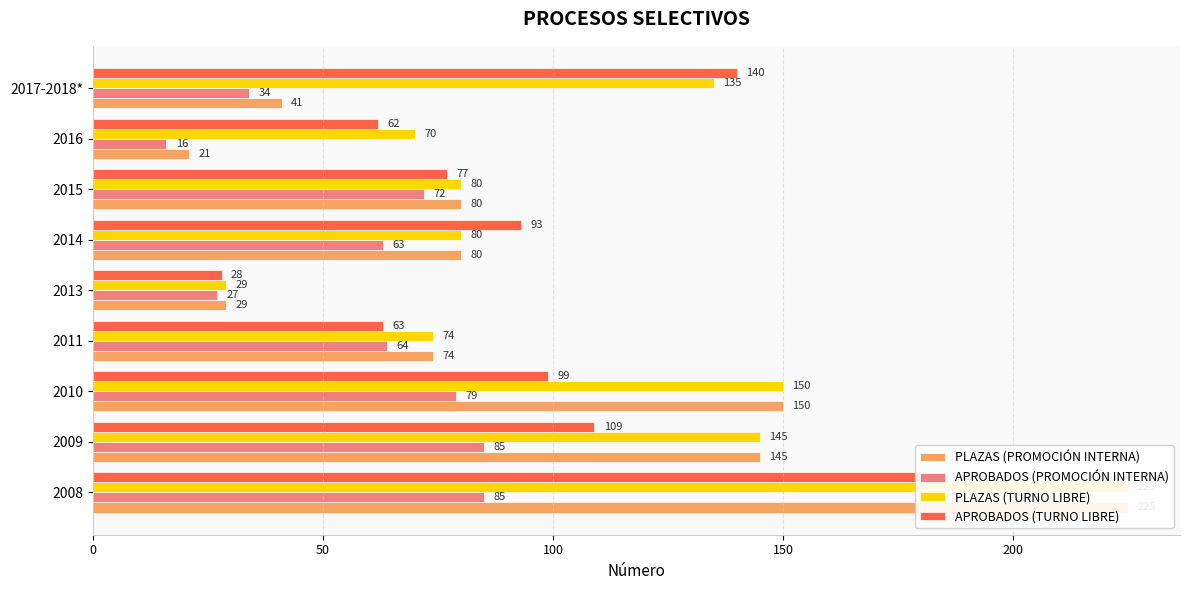

Which series has the largest range (max minus min)?

PLAZAS (PROMOCIÓN INTERNA)